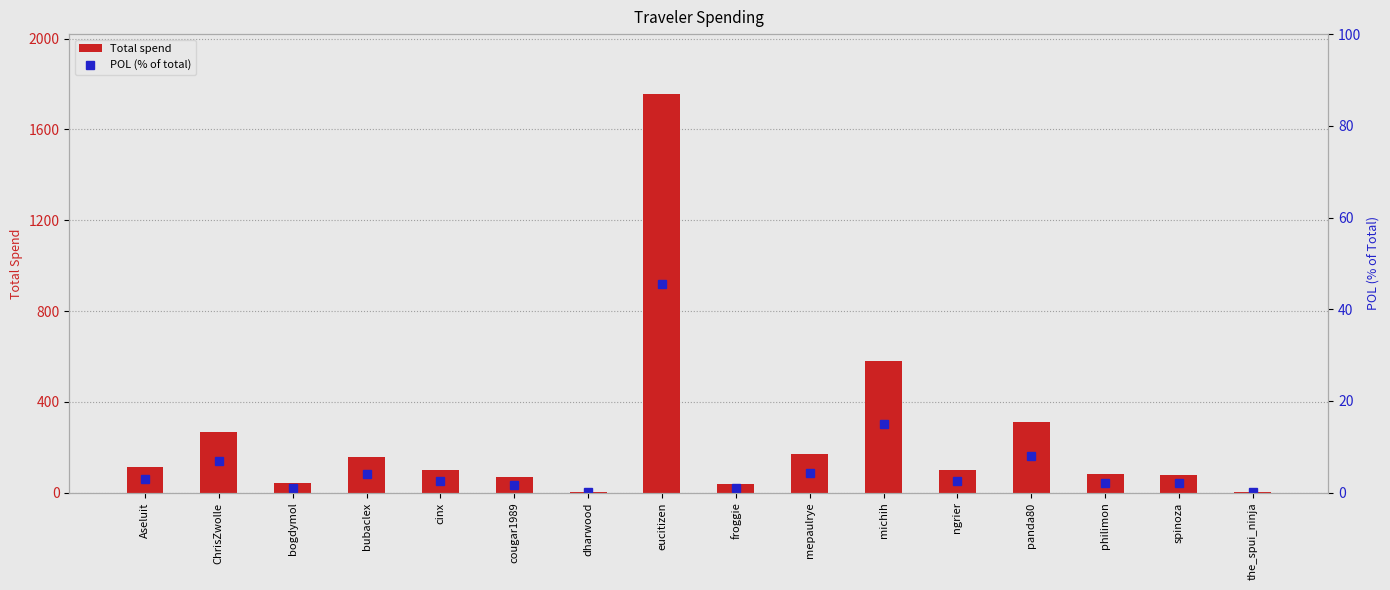

At the_spui_ninja, list the series in order from smallest to largest.

POL (% of total), Total spend